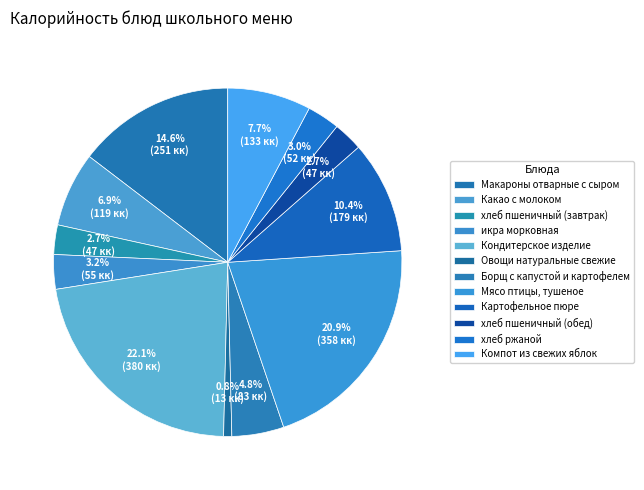

What is the smallest slice in the pie chart?

Овощи натуральные свежие